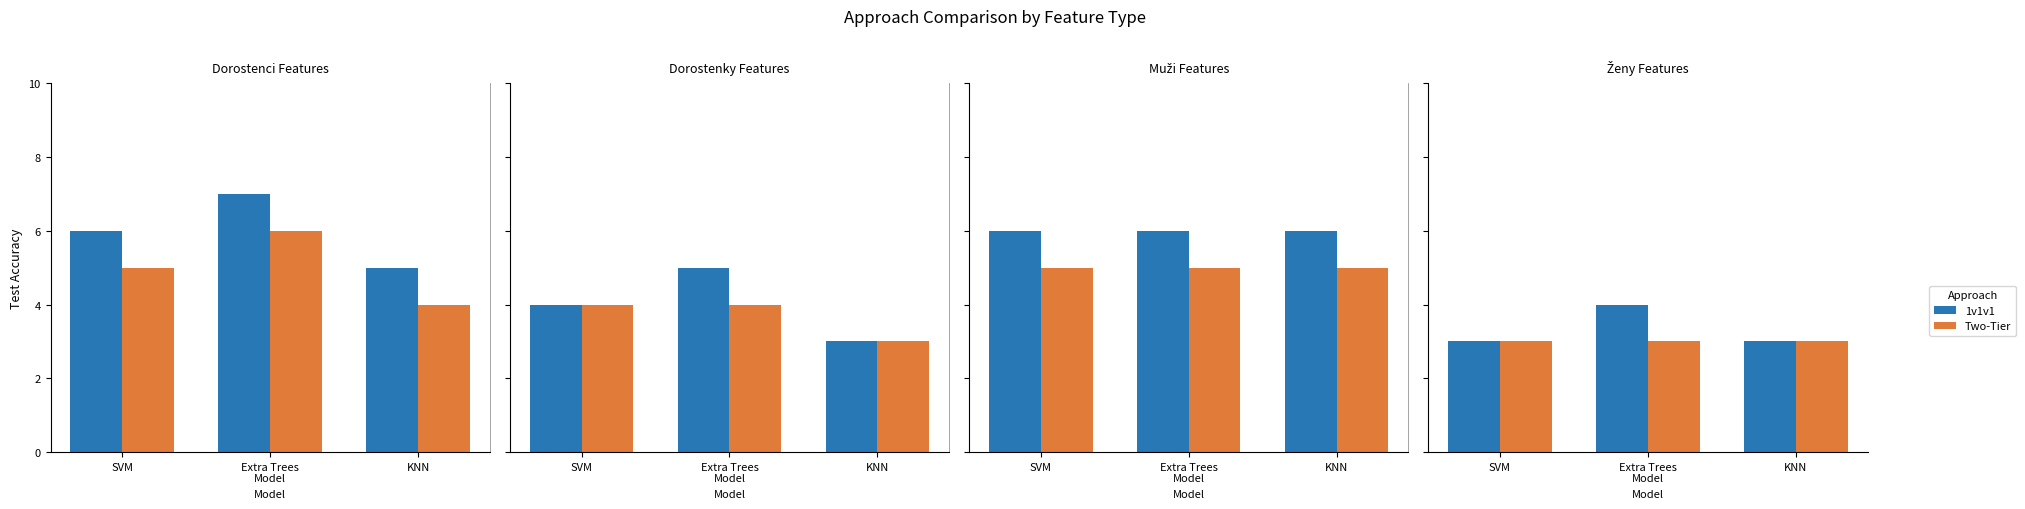

Rank the series by their average value, from lowest to highest.

Two-Tier, 1v1v1